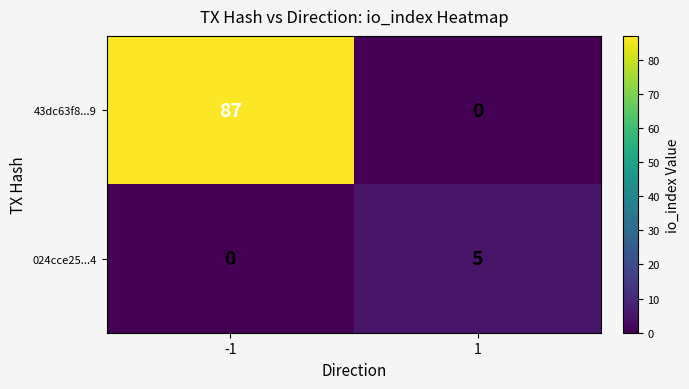

List the series in order of their overall mean, highest first.

43dc63f8...9, 024cce25...4